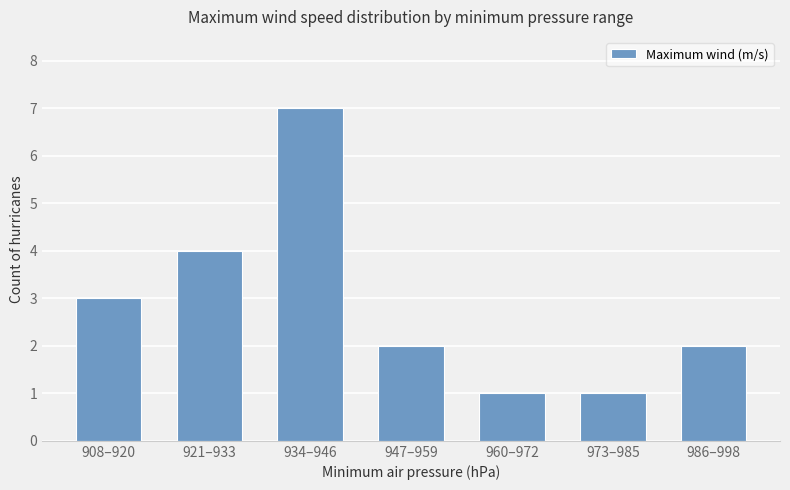

What is the difference between the values at 934–946 and 947–959?

5